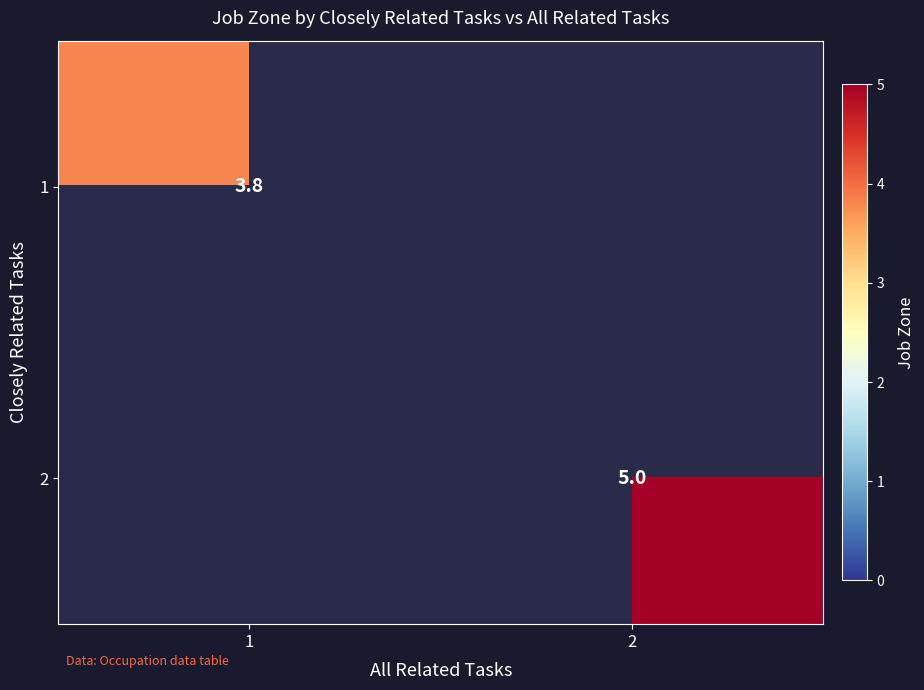

What is the maximum value shown in the chart?

5.0